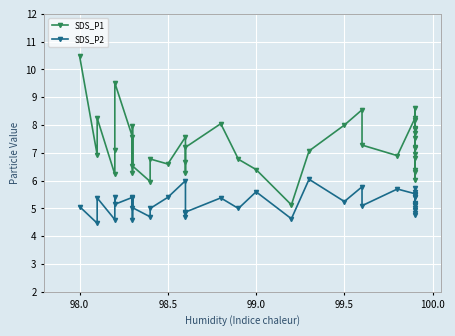

What is the maximum value shown in the chart?

10.5